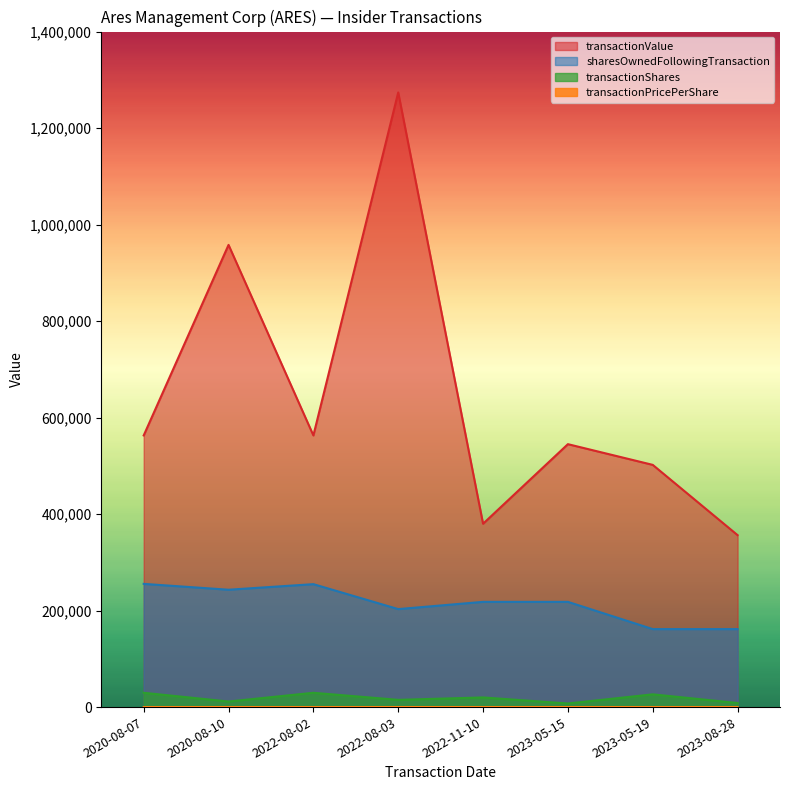

At which category does transactionShares reach its first local valley?

2020-08-10